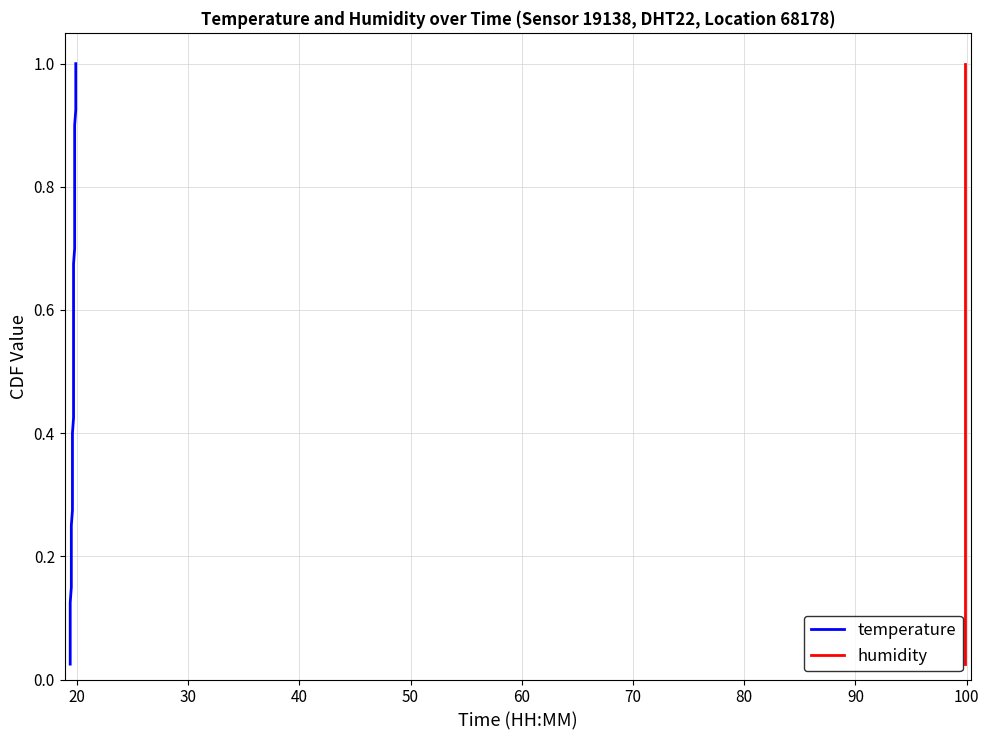

True or false: humidity has more than 0 points higher than both neighbors.

False